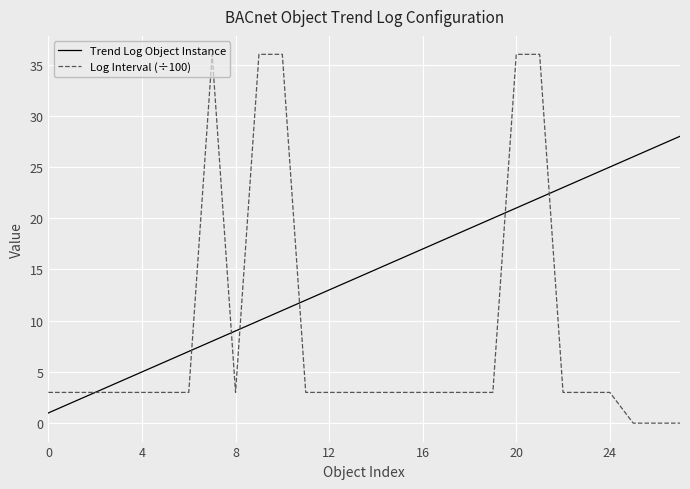

What is the average value of the Log Interval (÷100) series?

9